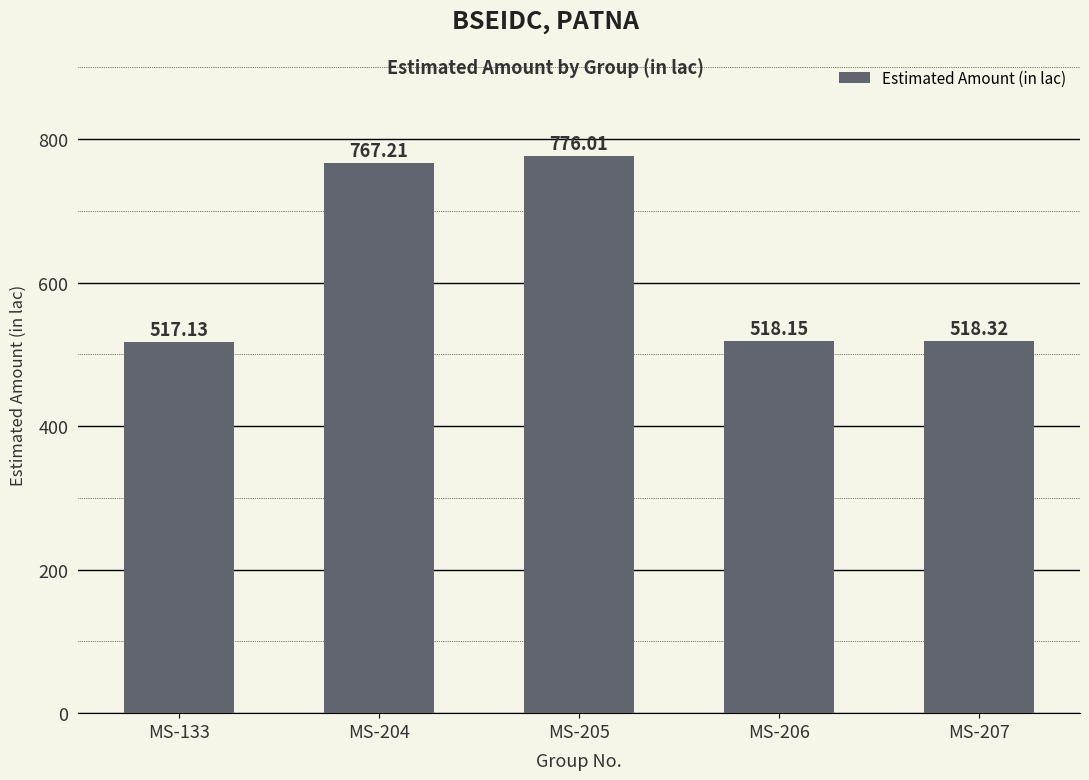

Where is the data nearest to the value 646?

MS-204